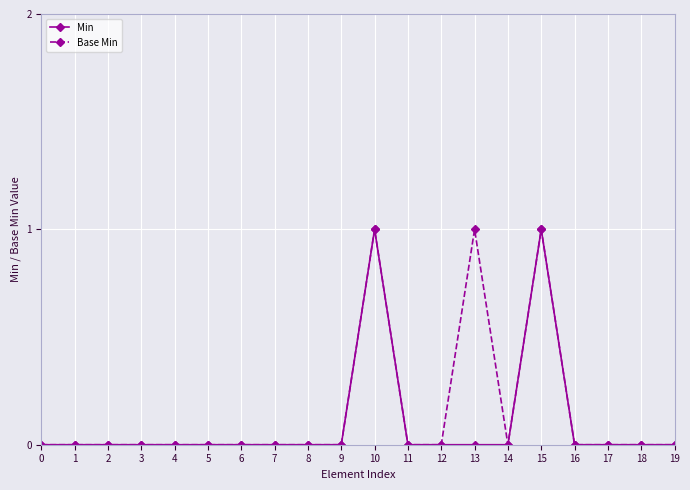

How many lines are shown in the chart?

2